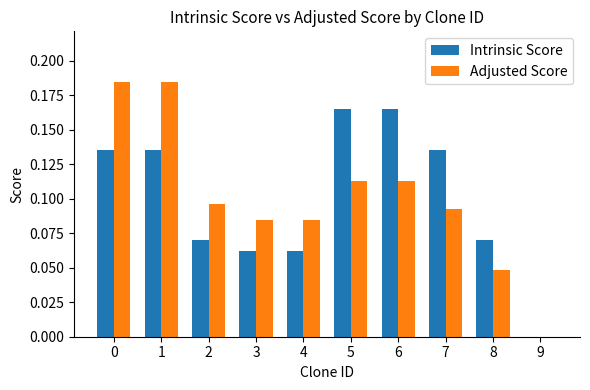

Does the chart contain stacked bars?

No